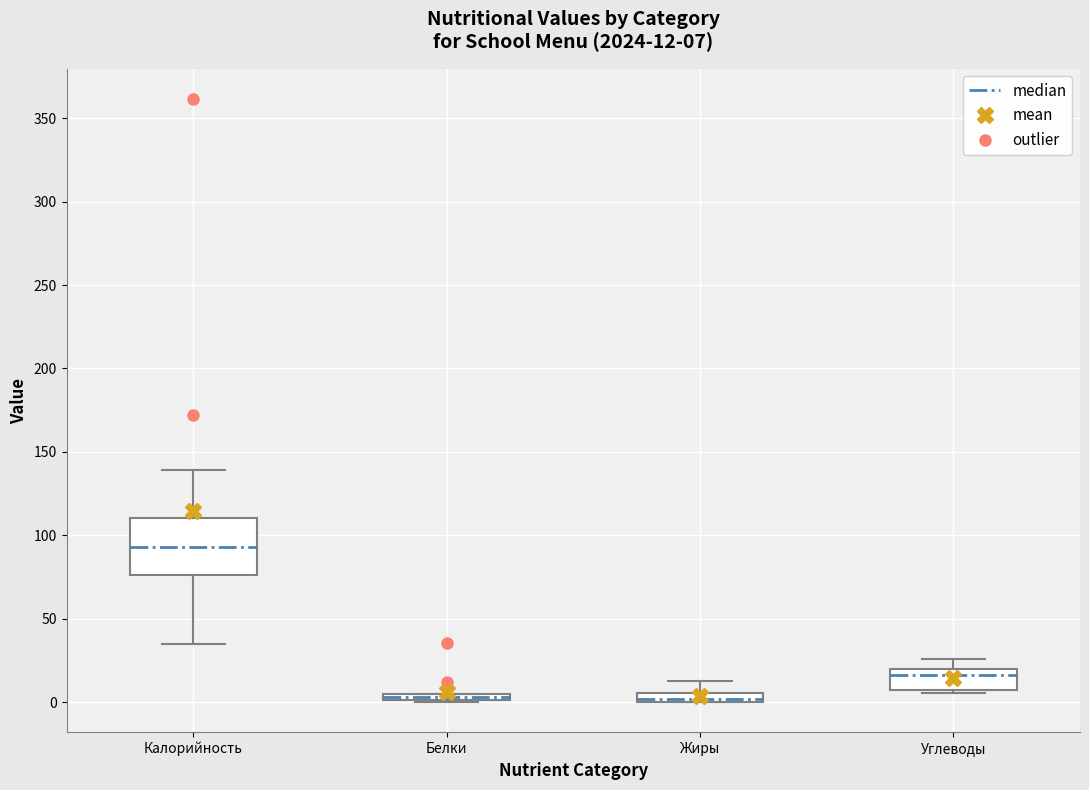

Which box is the tallest, from its lower edge to its upper edge?

Калорийность